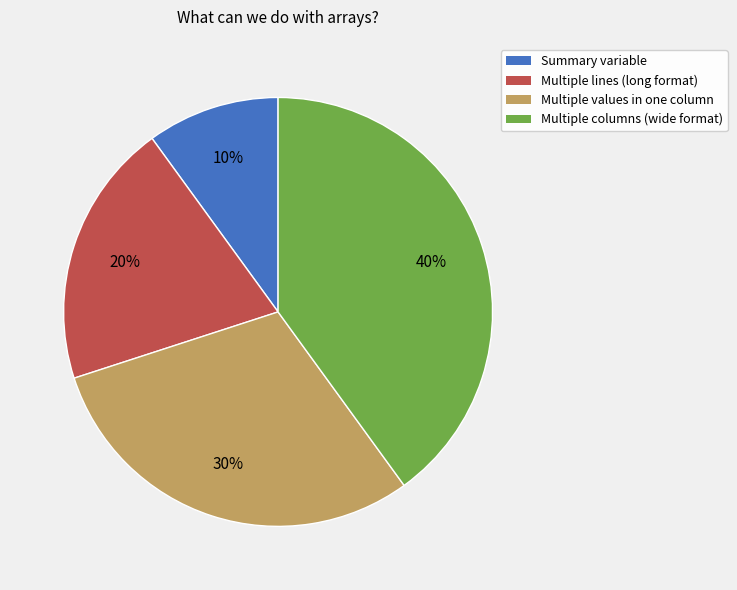

To the nearest percent, what is the combined percentage of Multiple values in one column and Summary variable?

40%